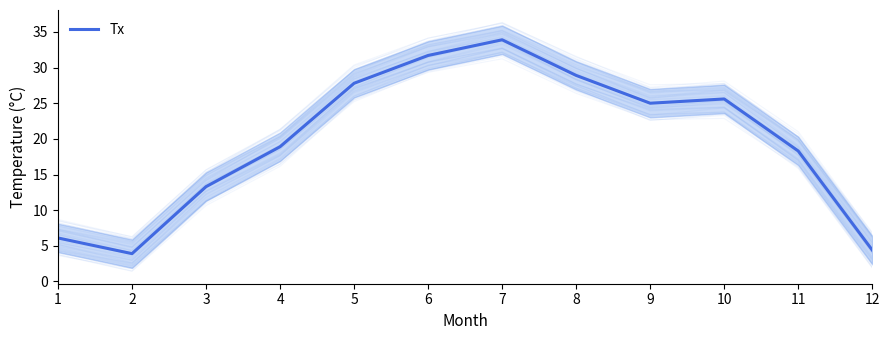

At which category does the chart reach its peak across all series?

7